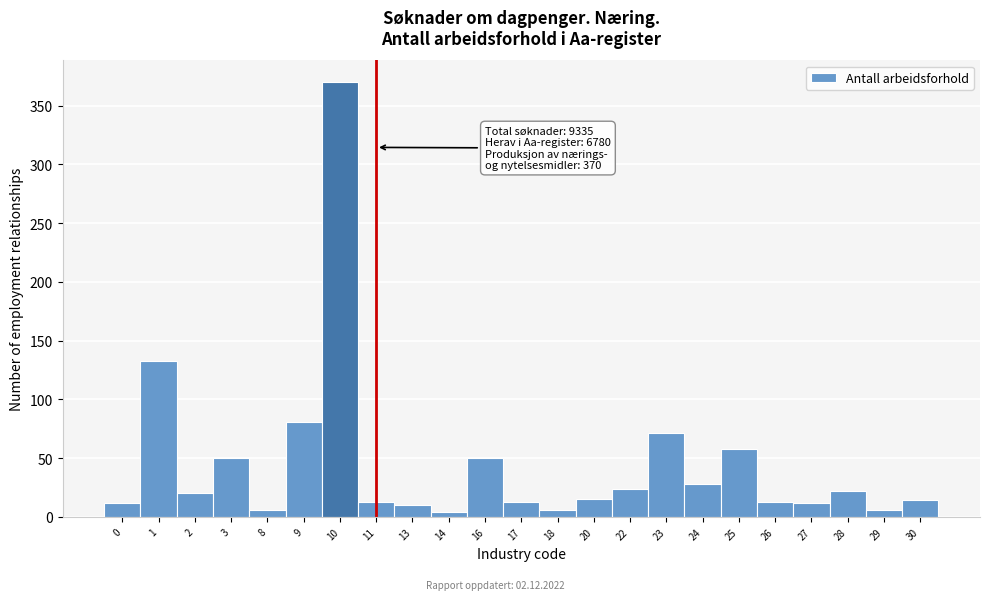

What is the change in value from 1 to 13?

-123